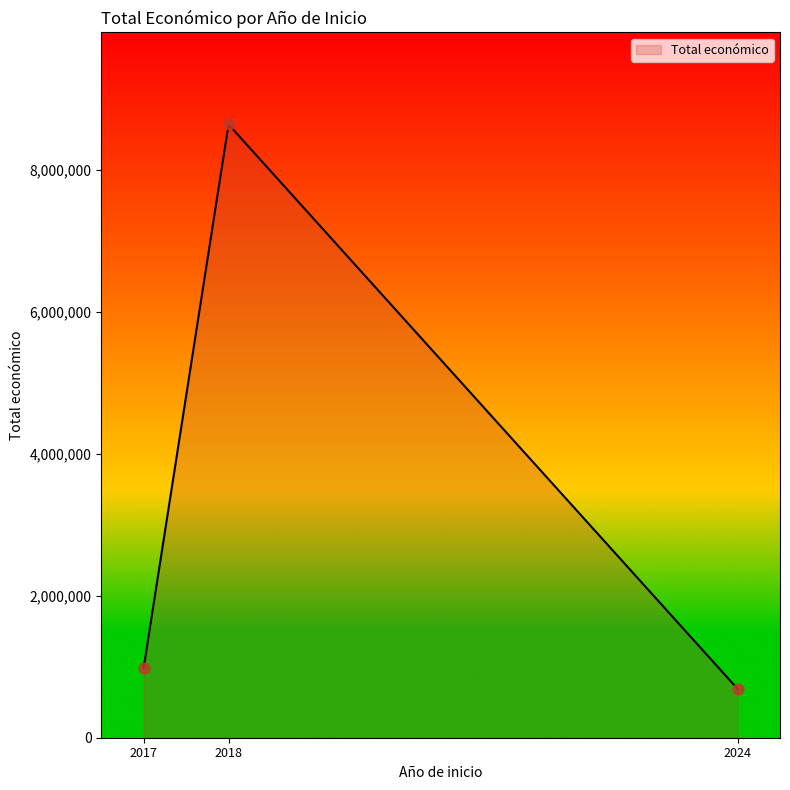

Between 2017 and 2018, which is larger?

2018